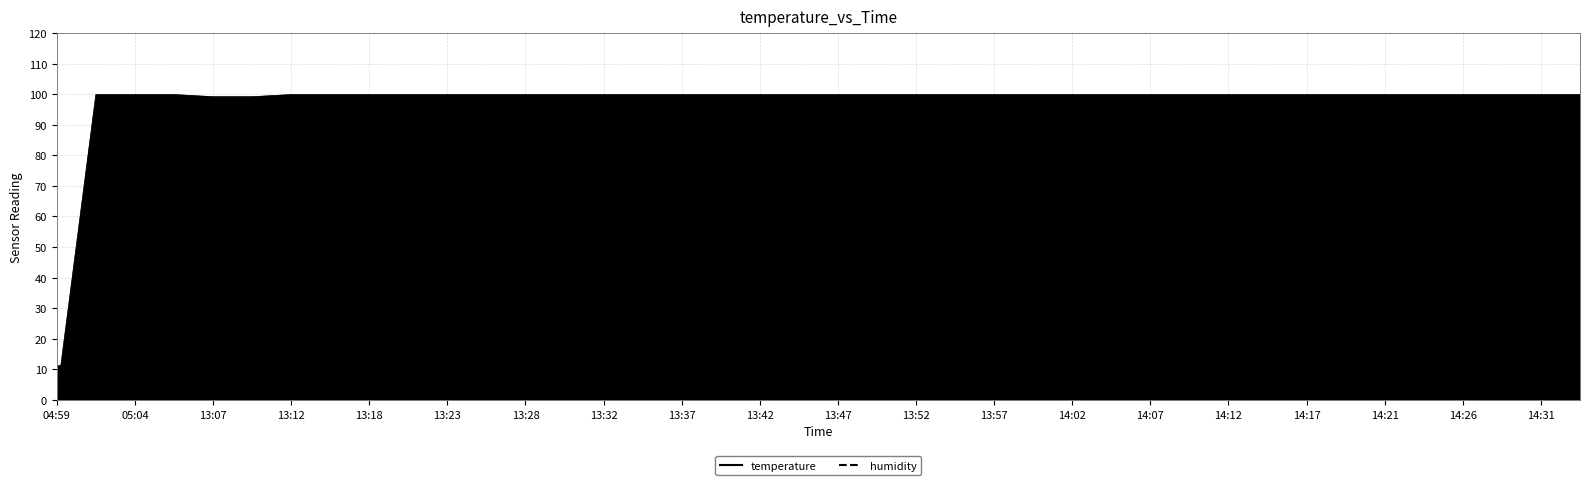

Rank the series by their average value, from lowest to highest.

temperature, humidity